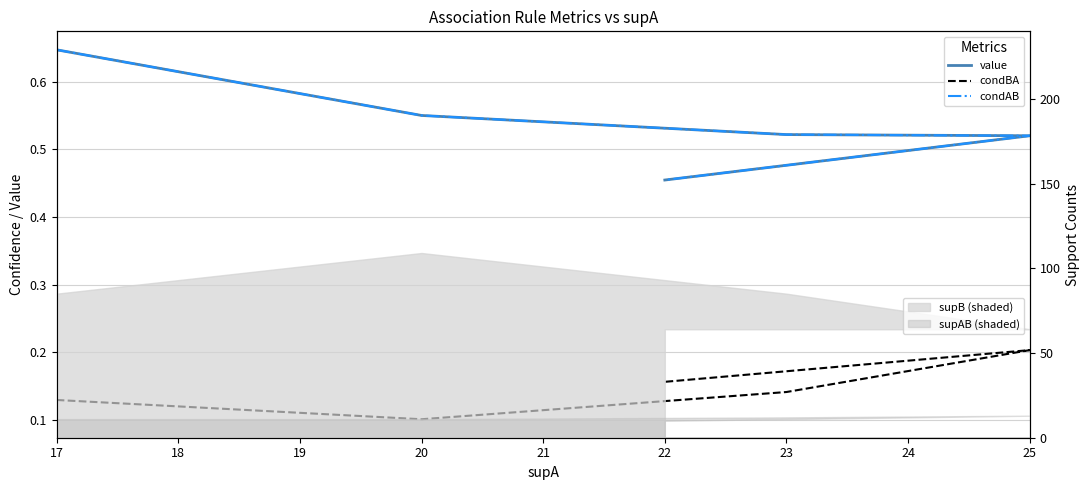

True or false: condBA and value intersect in this chart.

False